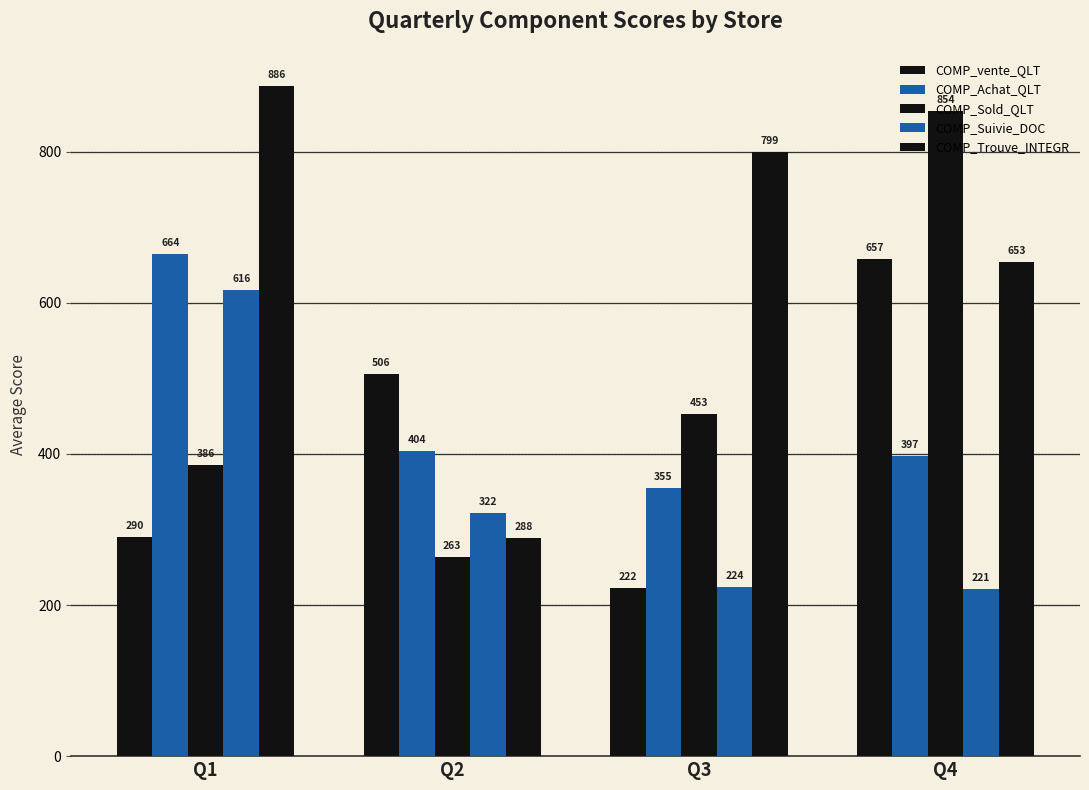

How many values in the COMP_Sold_QLT series exceed 453?

2